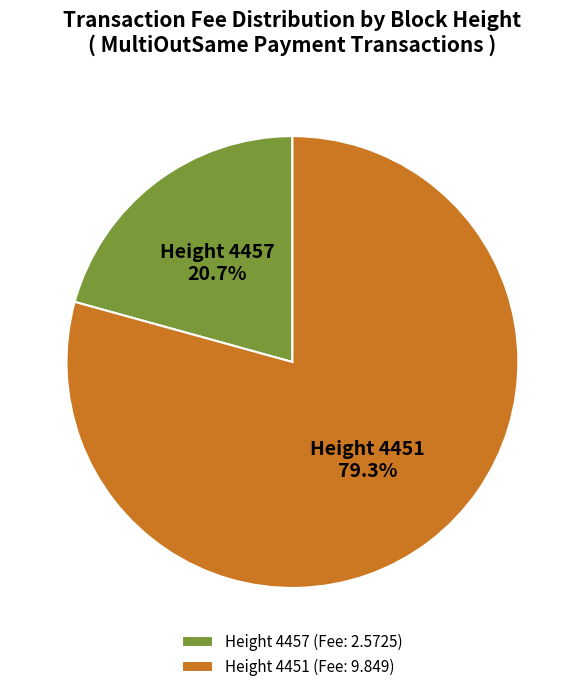

Does any single category account for the majority?

Yes